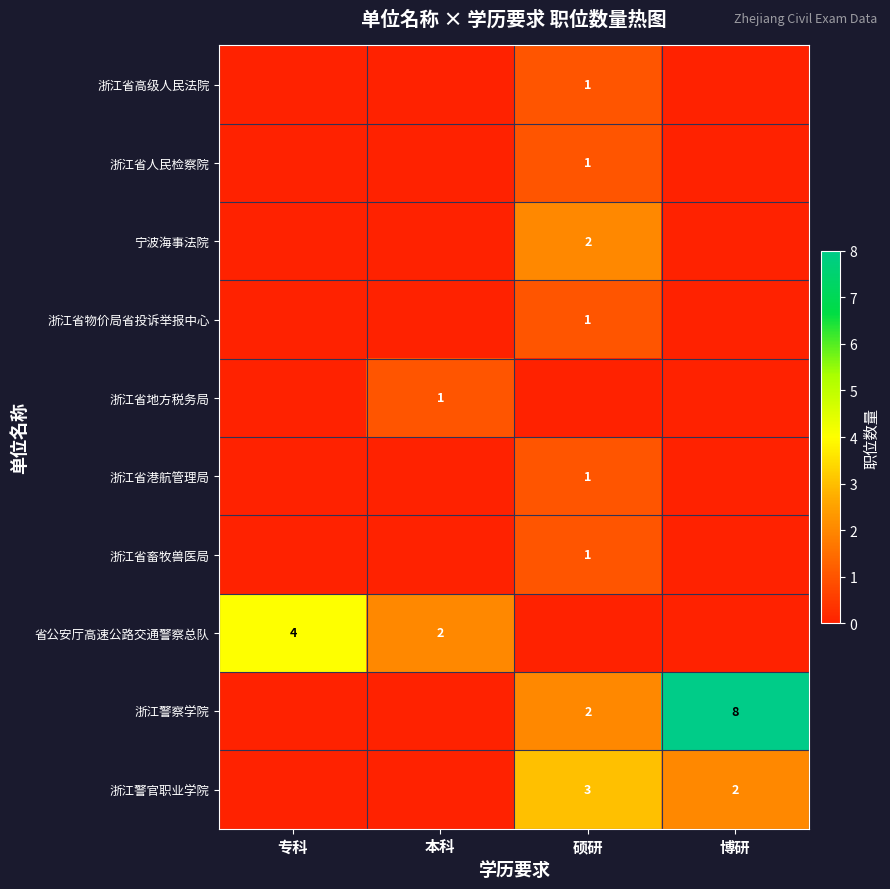

The 浙江省港航管理局 series shows 0 at 硕研. True or false?

False